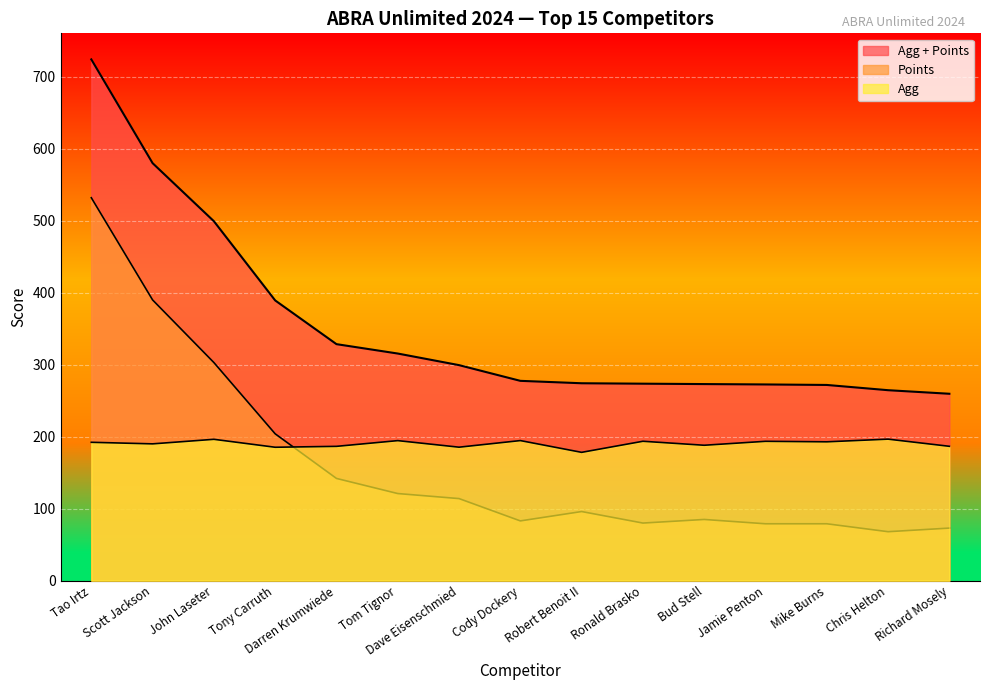

Which series has the largest total across all categories?

Agg + Points